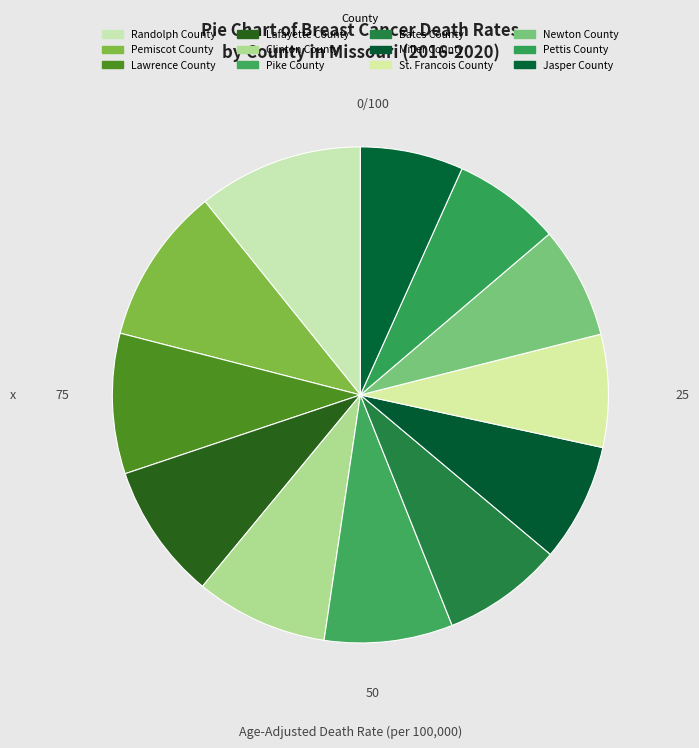

Count the number of slices in the pie.

12